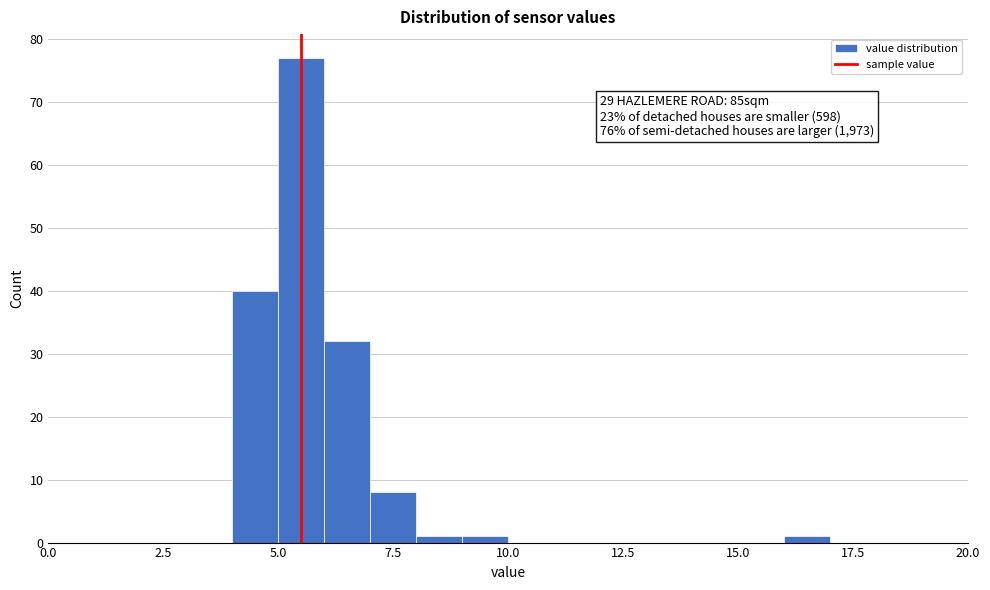

Around what value on the x-axis is the tallest bar? Give the approximate position of its centre, as read against the axis.

5.5